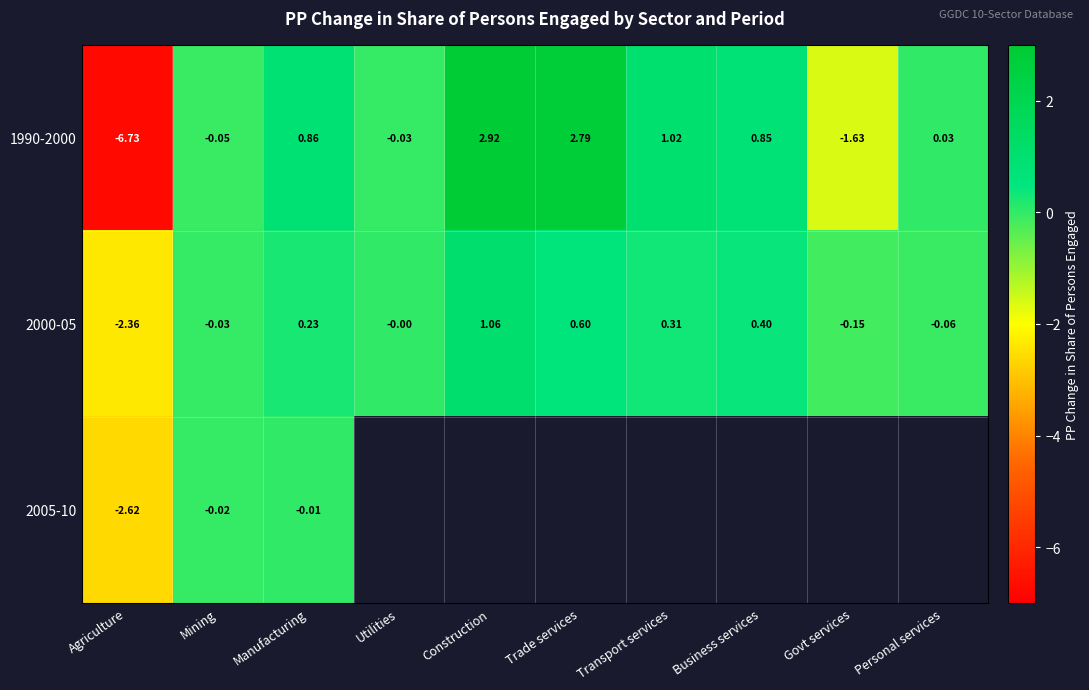

How many values in 1990-2000 are above zero?

6